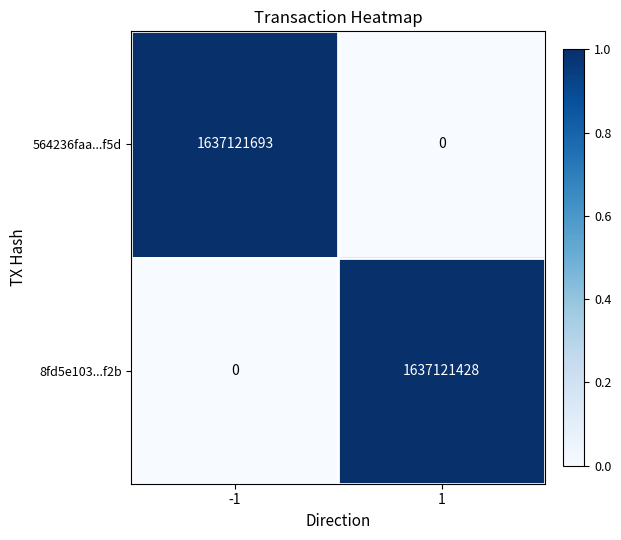

What is the maximum value shown in the chart?

1637121693